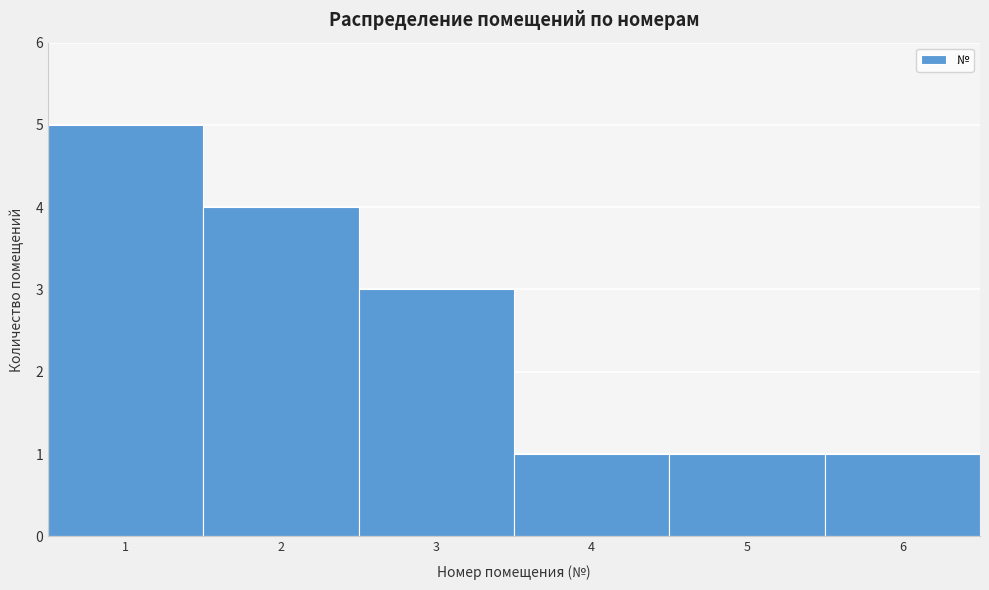

Reading left to right, transcribe this chart: for each bar, give the range it covers on the x-axis and its height. The values are not printed on the chart, so give them approximately, as read against the axis.

0.5 to 1.5: 5
1.5 to 2.5: 4
2.5 to 3.5: 3
3.5 to 4.5: 1
4.5 to 5.5: 1
5.5 to 6.5: 1